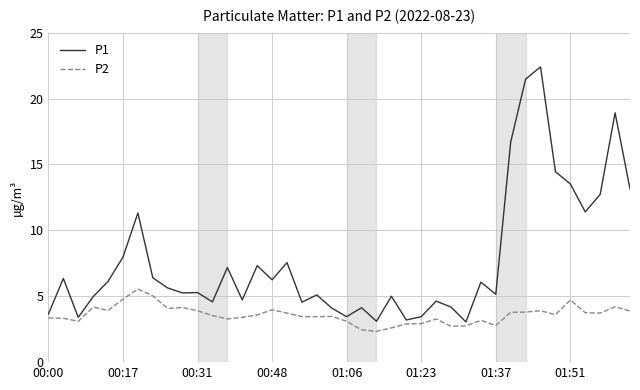

Which series has the largest range (max minus min)?

P1